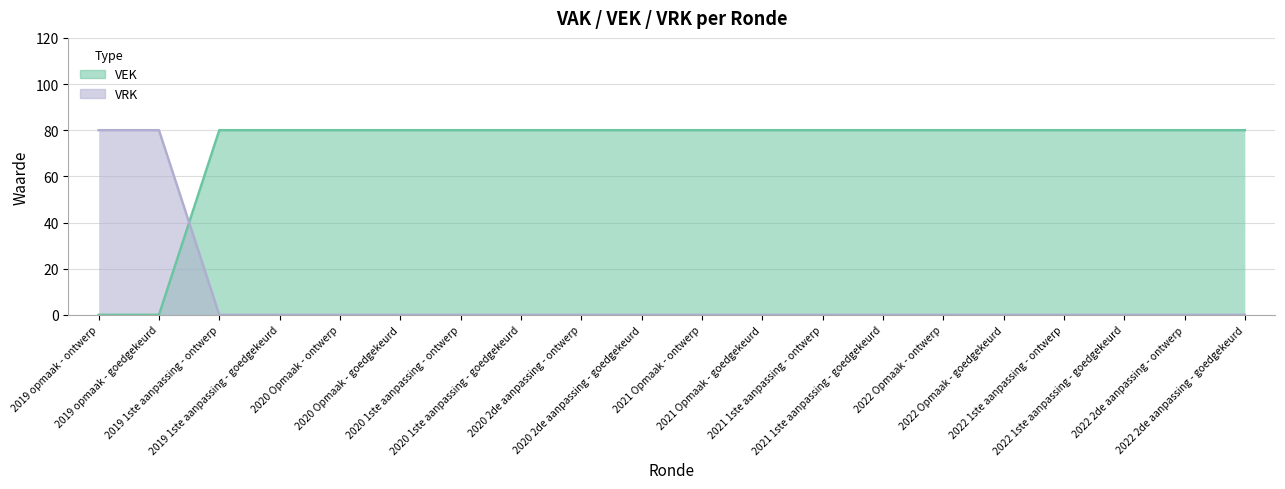

Which series has the largest total across all categories?

VEK